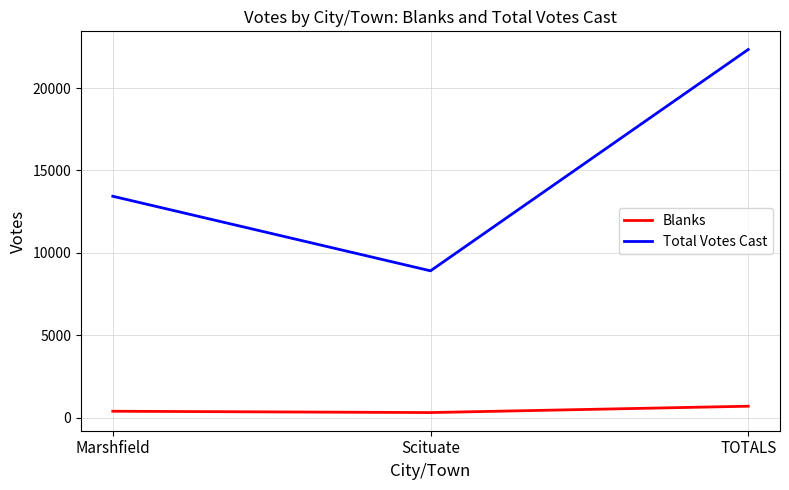

Which series has the largest range (max minus min)?

Total Votes Cast